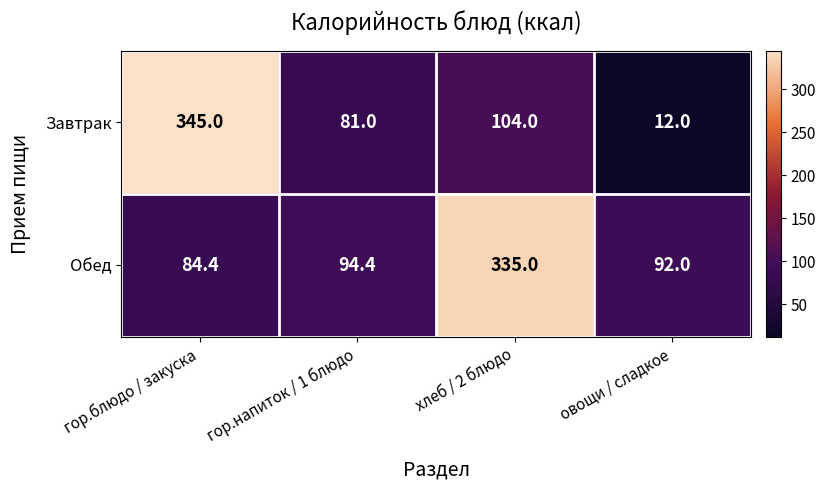

How many distinct data groups are displayed?

2